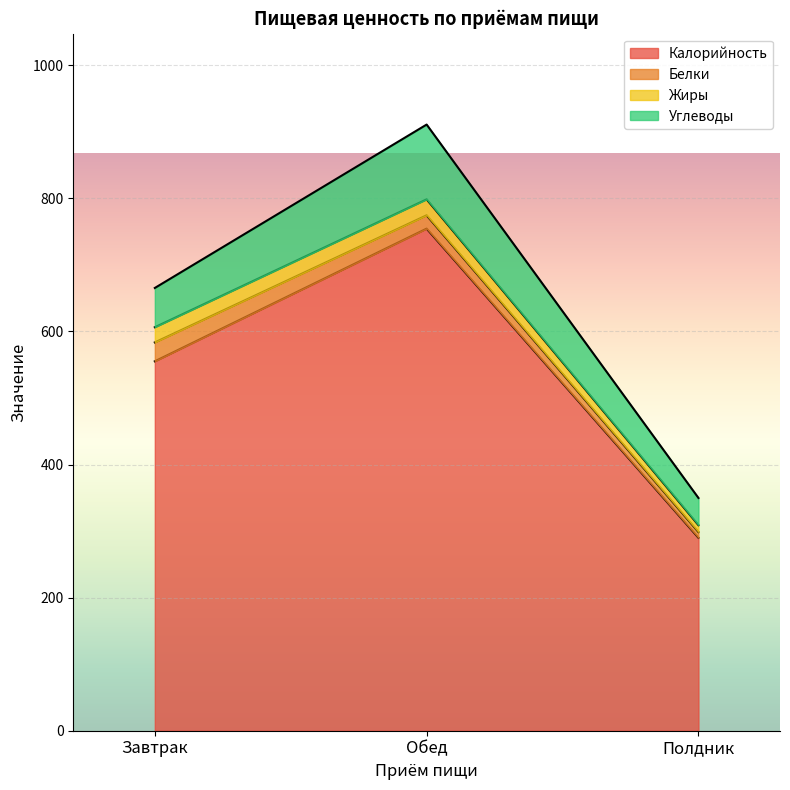

Which series has the widest spread of values?

Калорийность